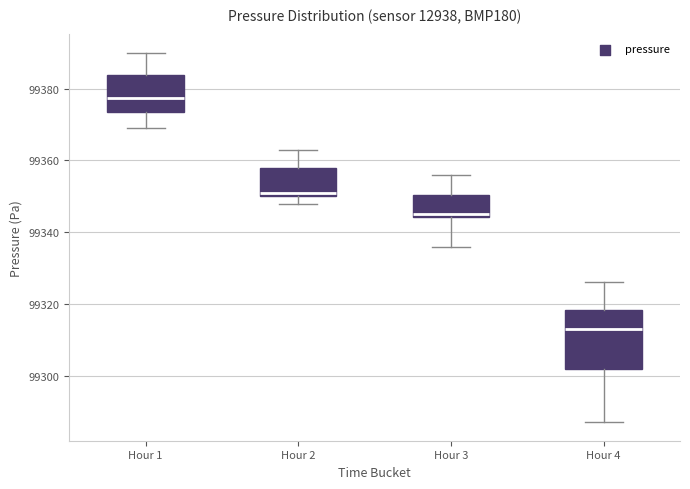

Which box has the lowest median line?

Hour 4